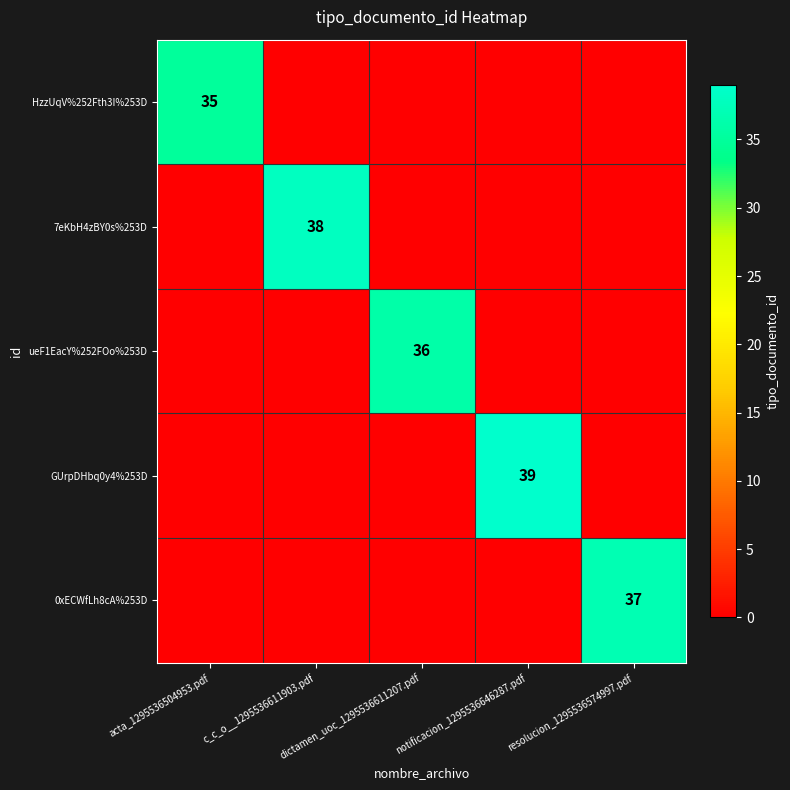

The value of GUrpDHbq0y4%253D at notificacion_1295536646287.pdf is 53. True or false?

False